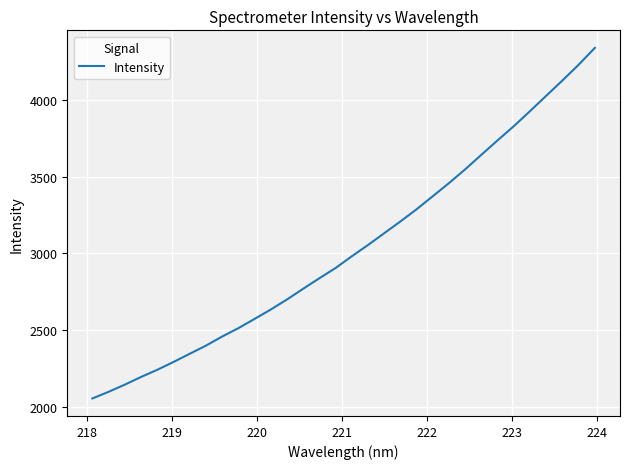

What is the smallest value displayed?

2053.0